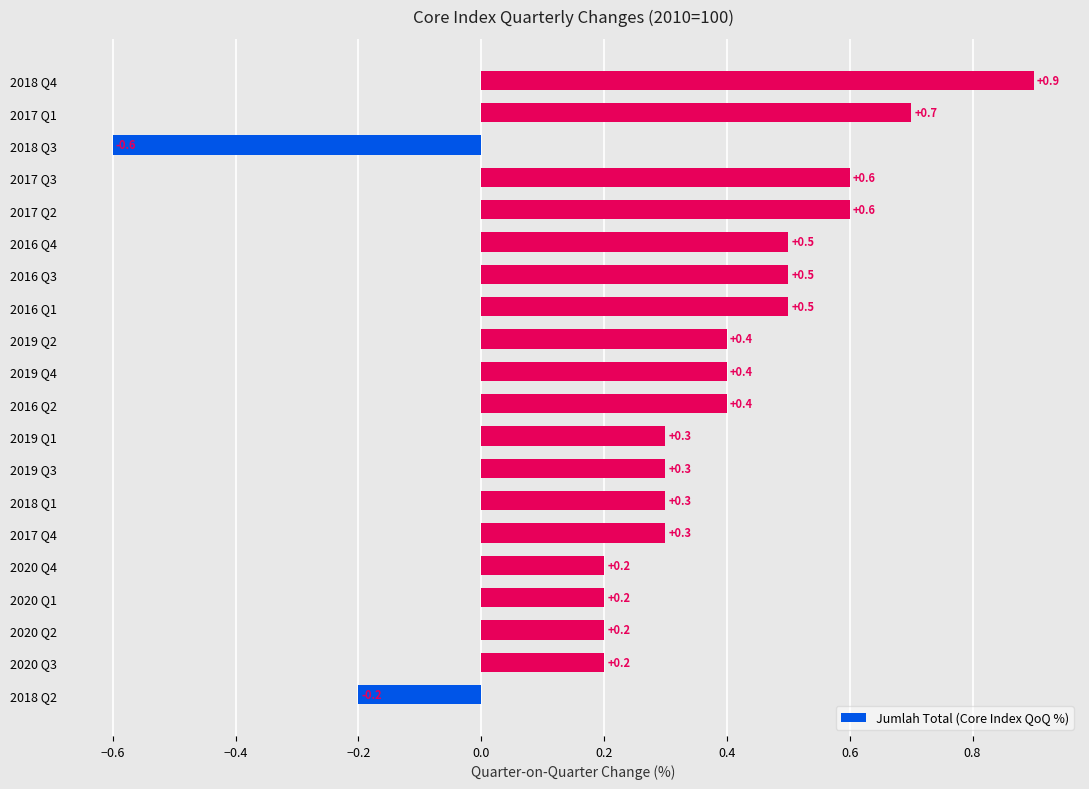

Reading bottom to top, extract all data points from this chart.

-0.2	0.2	0.2	0.2	0.2	0.3	0.3	0.3	0.3	0.4	0.4	0.4	0.5	0.5	0.5	0.6	0.6	-0.6	0.7	0.9